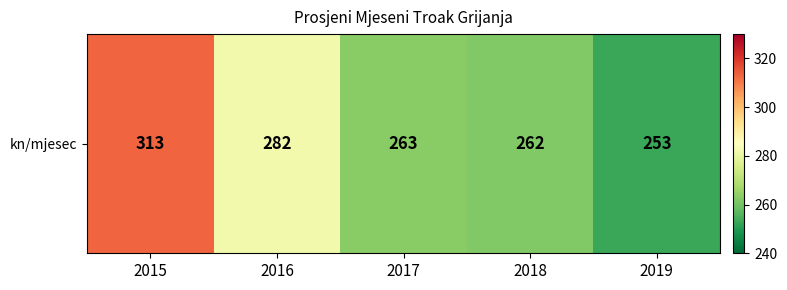

How many values are below 263?

2